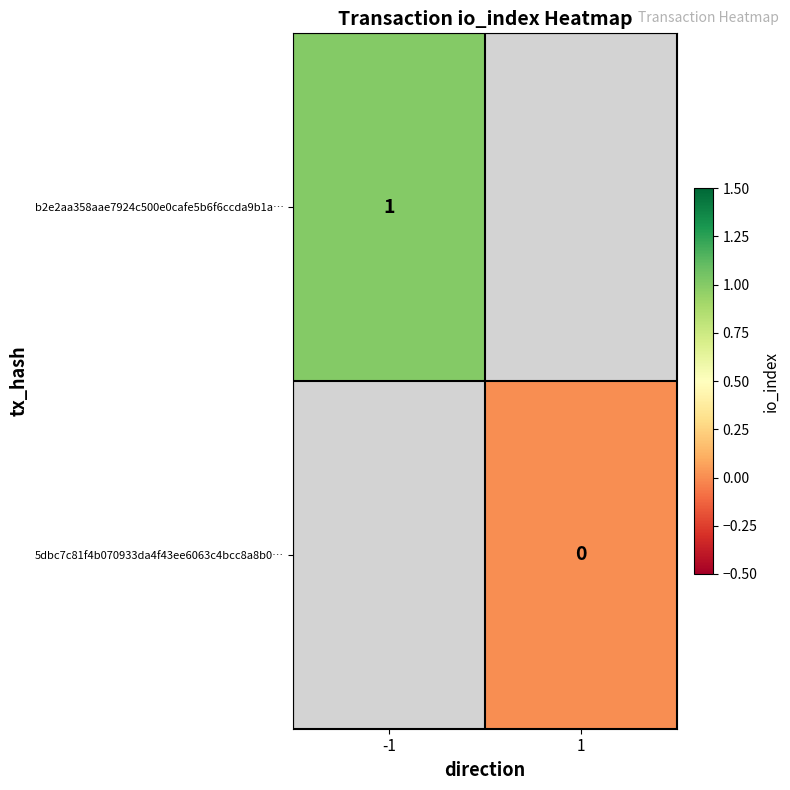

Is the value of 5dbc7c81f4b070933da4f43ee6063c4bcc8a8b0… at 1 greater than the value of b2e2aa358aae7924c500e0cafe5b6f6ccda9b1a… at -1?

No